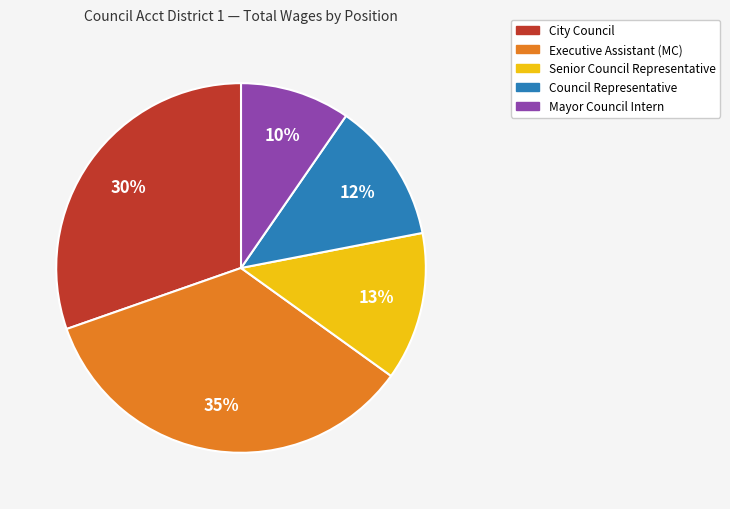

Does any single category account for the majority?

No